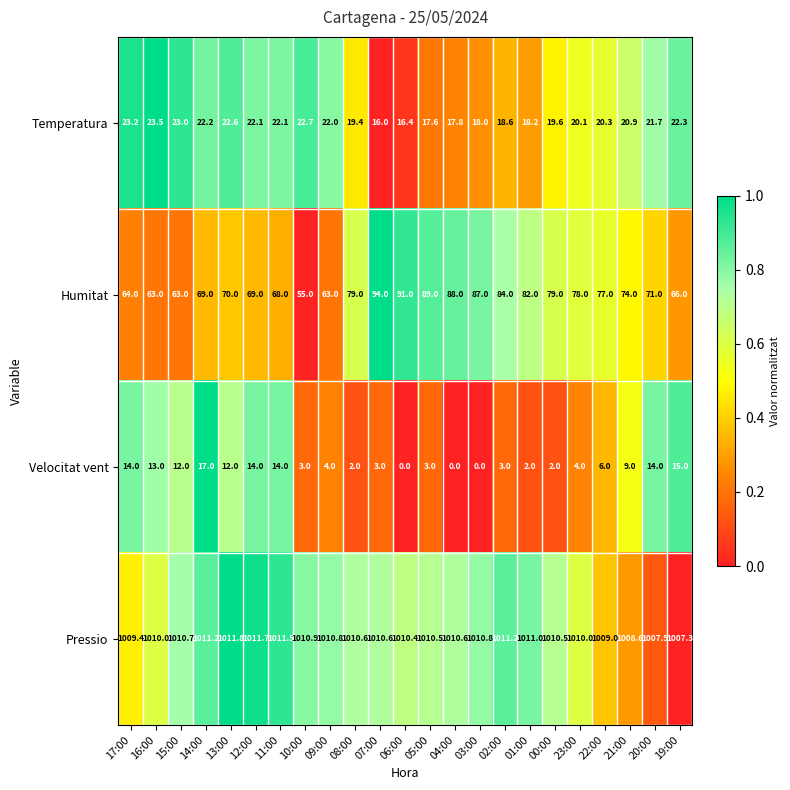

Read the Velocitat vent value at 23:00.

4.0